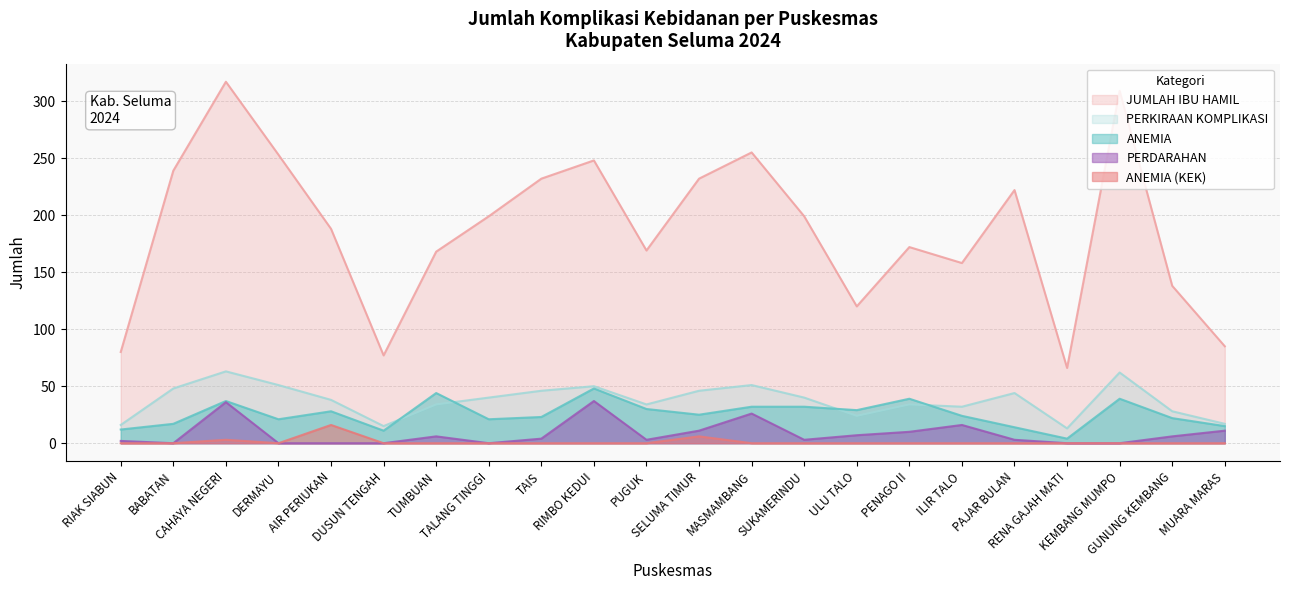

What position from the left is DERMAYU?

4